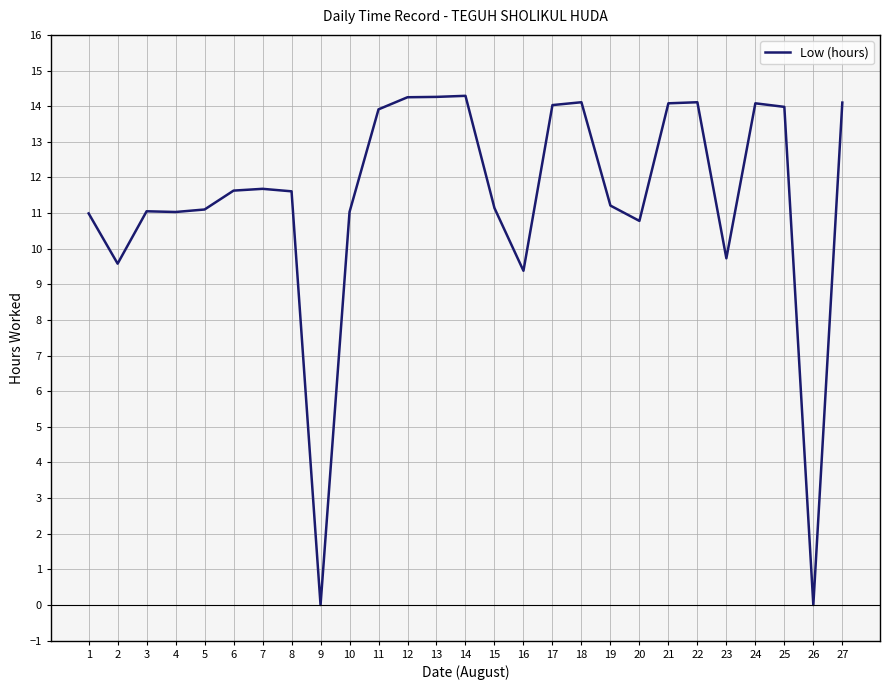

The value at 16 is 15.0. True or false?

False